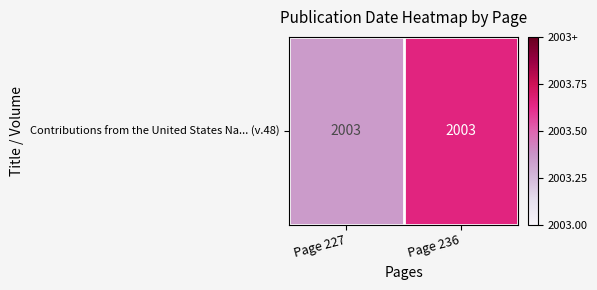

The chart shows a value of 0.4 at Page 236. True or false?

False